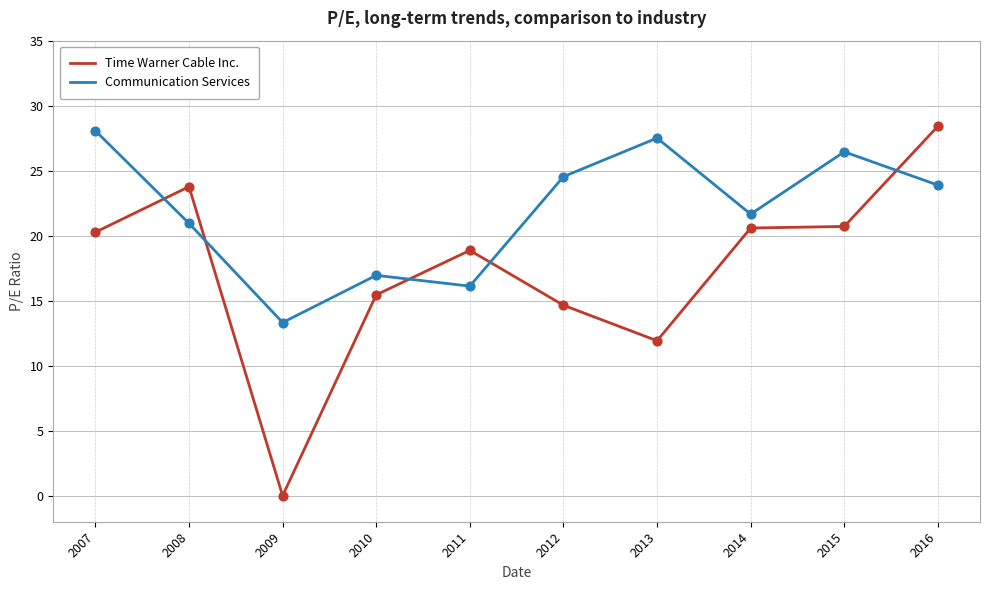

What is the total value across all series at 2013?

39.4